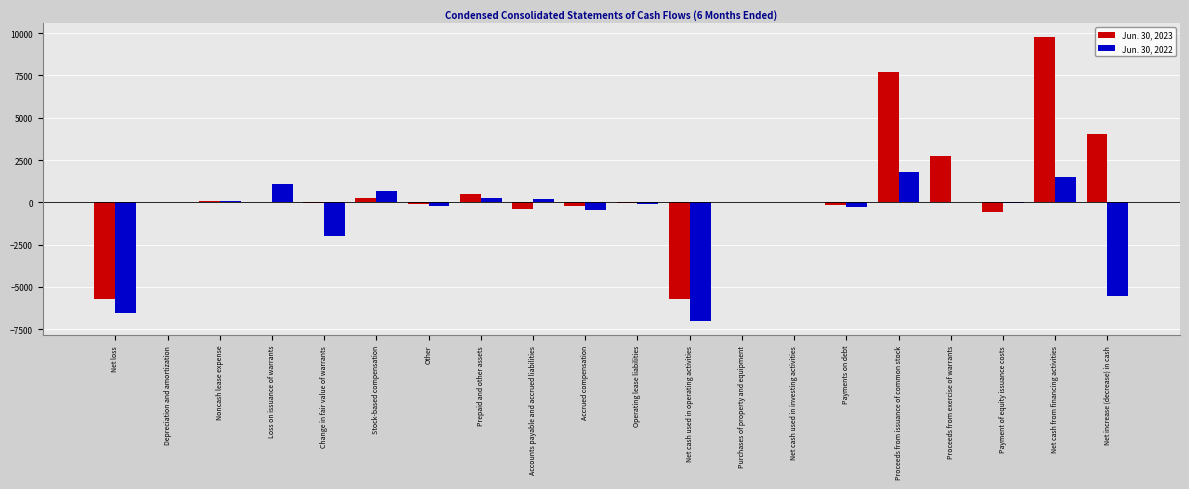

At which label does Jun. 30, 2023 first exceed -4?

Depreciation and amortization